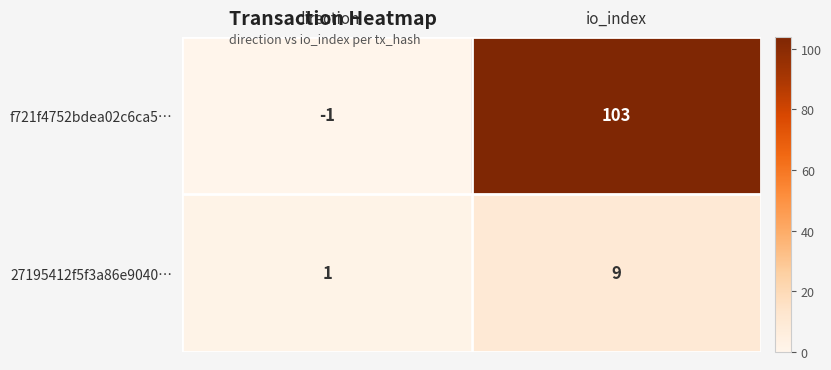

What is the total value across all series at io_index?

112